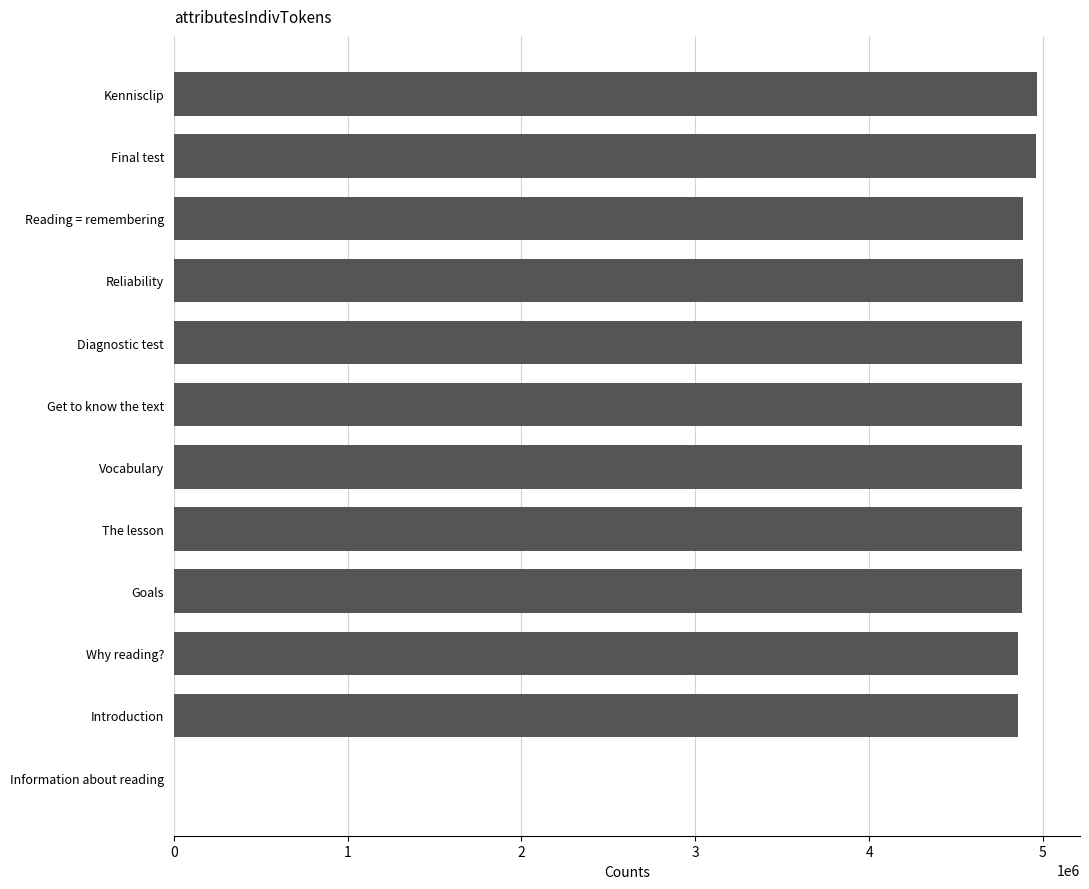

What is the sum of all values?

53810108